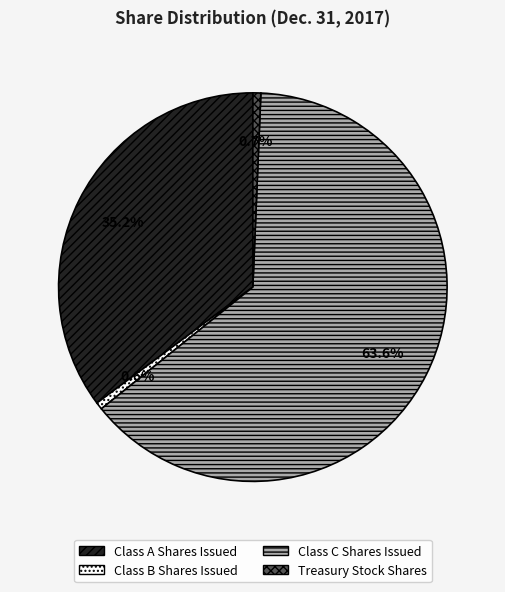

How many slices are in this pie chart?

4